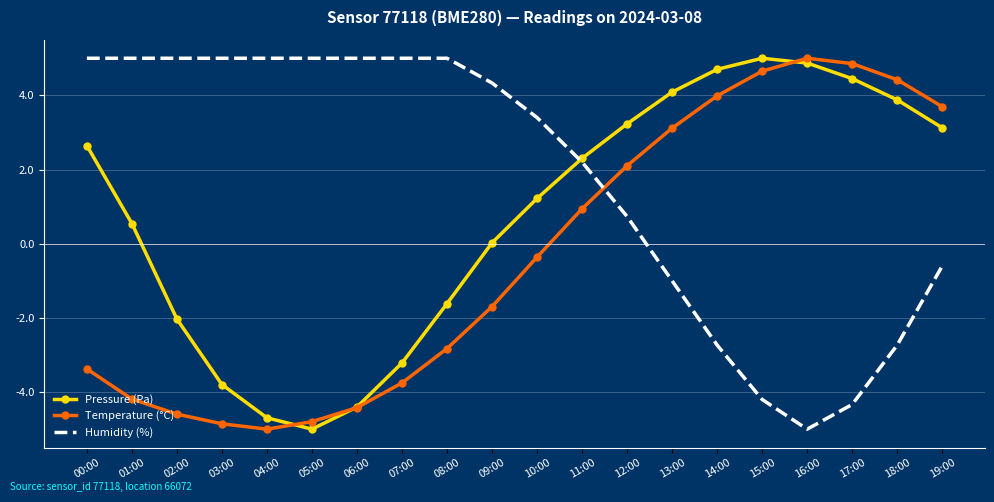

Which series has the largest total across all categories?

Humidity (%)